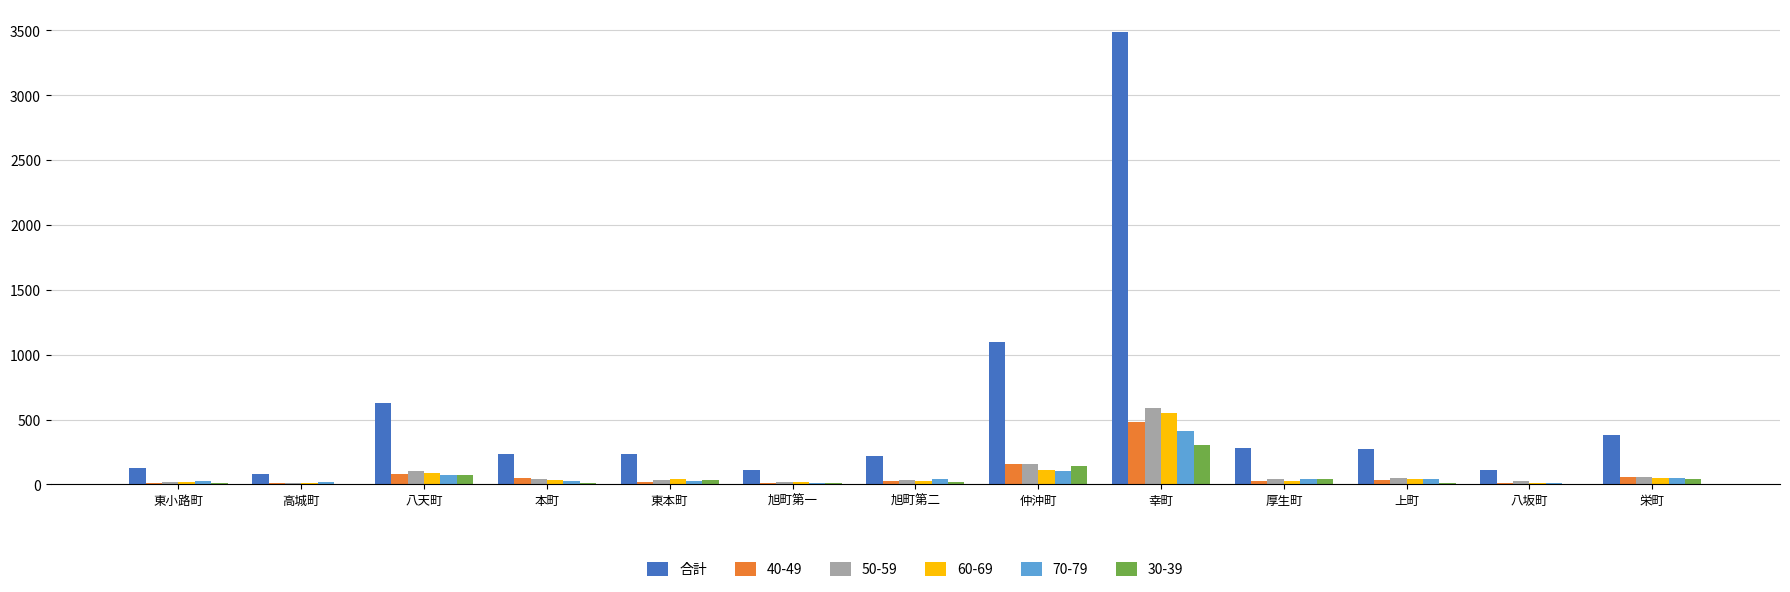

Which series changed the most between 仲沖町 and 栄町?

合計